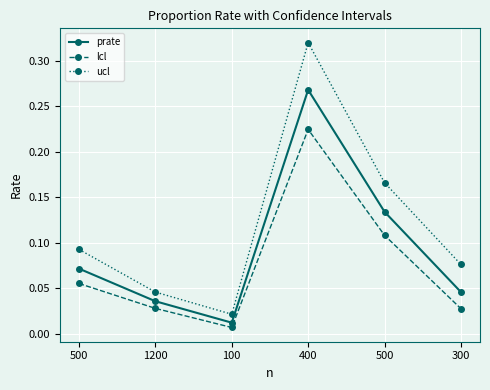

Read the prate value at 400.

0.3